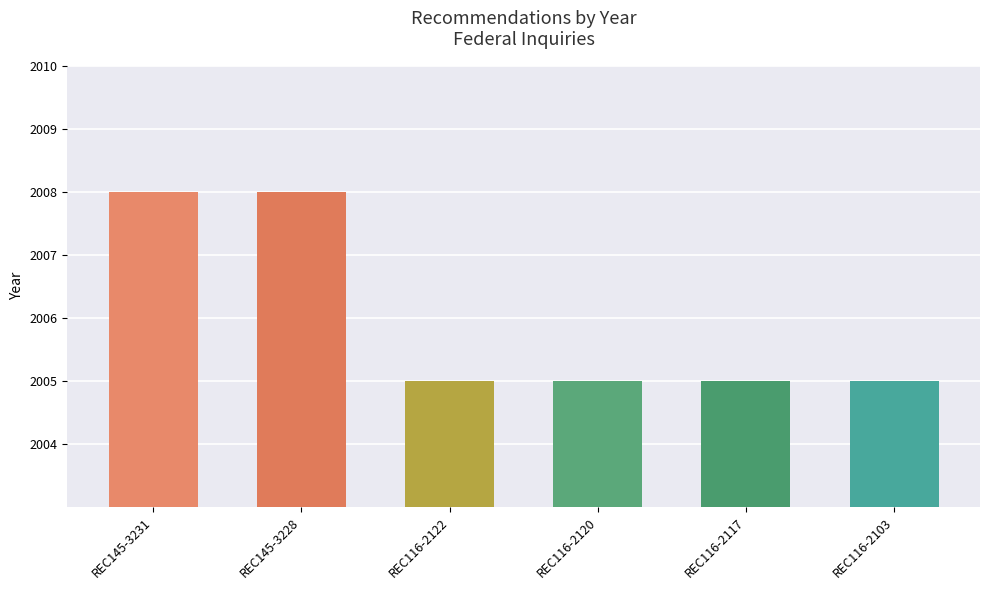

Are the bars horizontal?

No